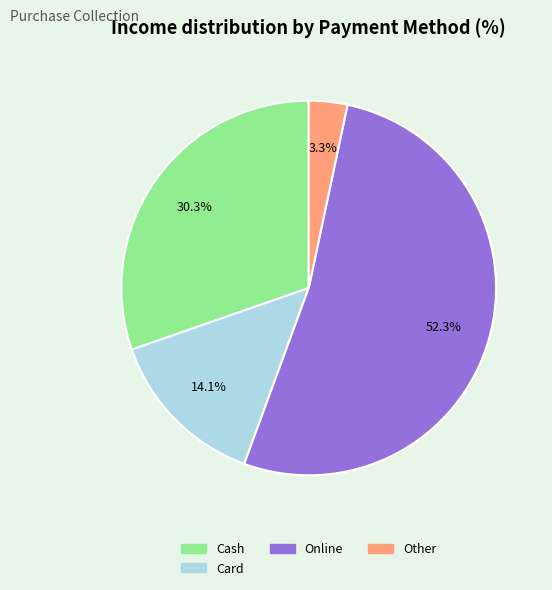

How many slices are in this pie chart?

4